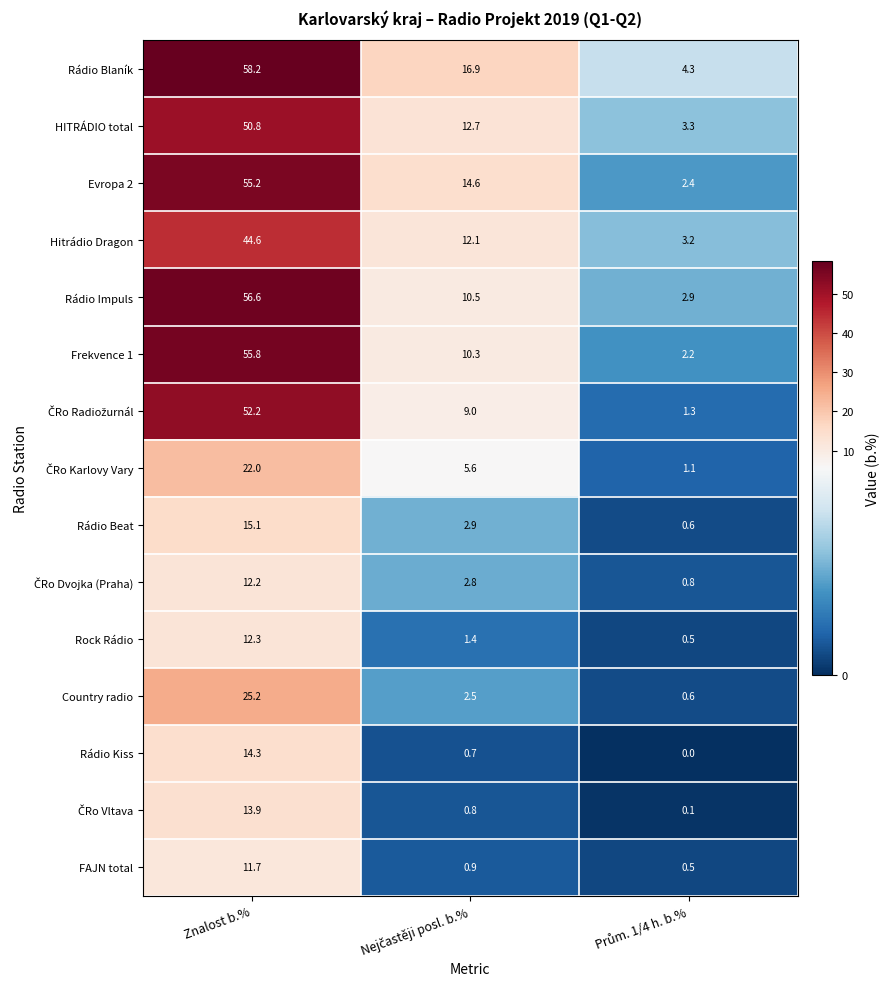

Which series has the largest total across all categories?

Rádio Blaník